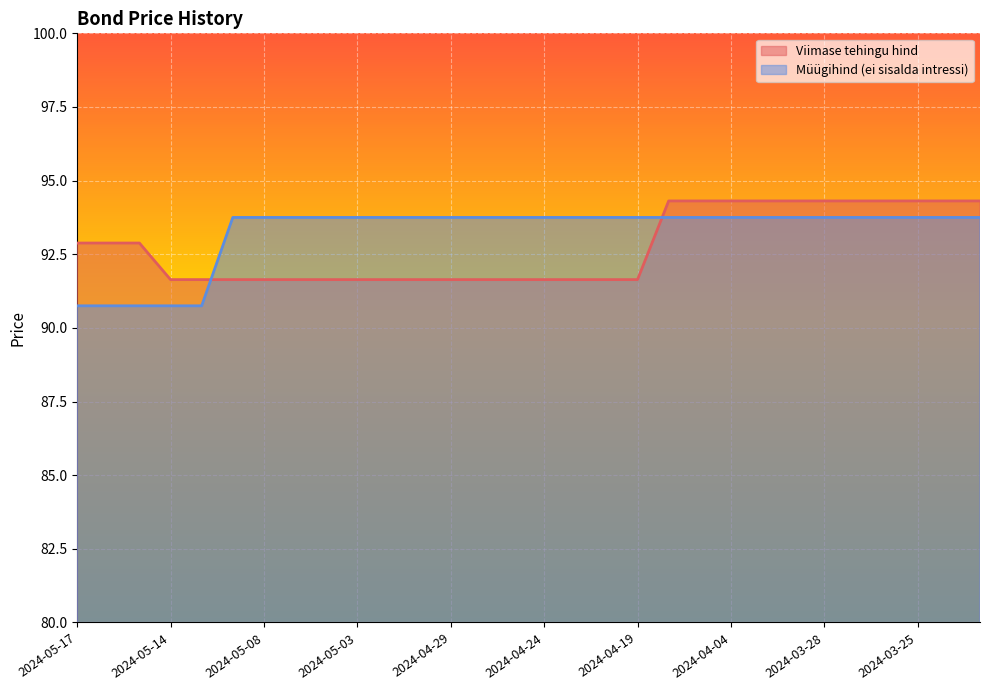

The value at 2024-04-24 is 91.6. True or false?

True